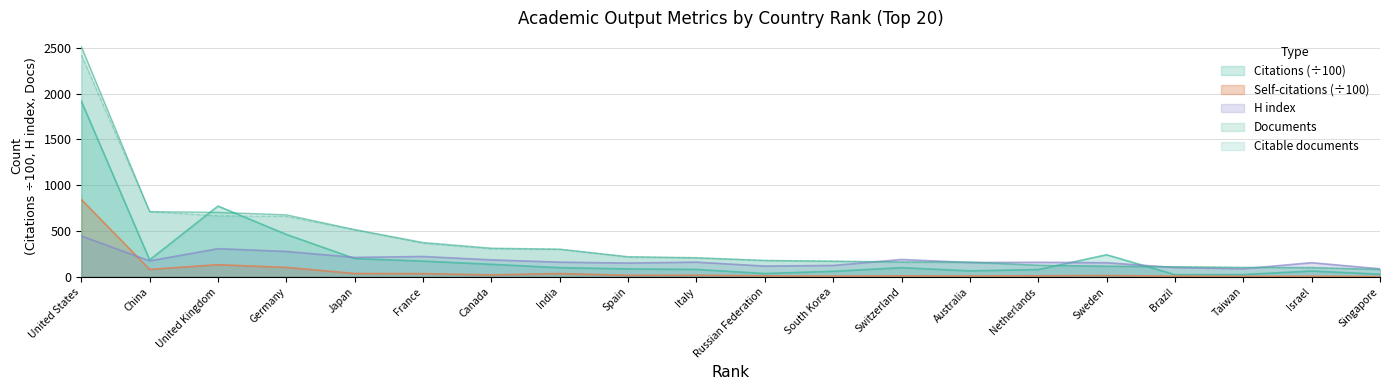

Is the value of H index at 7 greater than the value of Citable documents at 8?

No